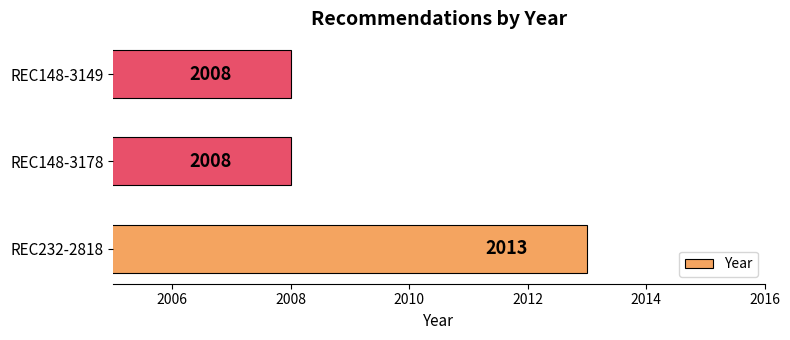

The value at REC232-2818 is 3248. True or false?

False